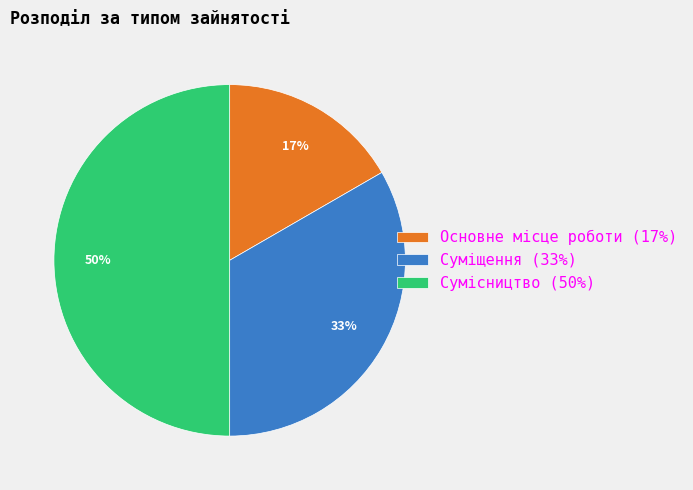

Approximately how many times larger is the value at Суміщення compared to Сумісництво?

0.7